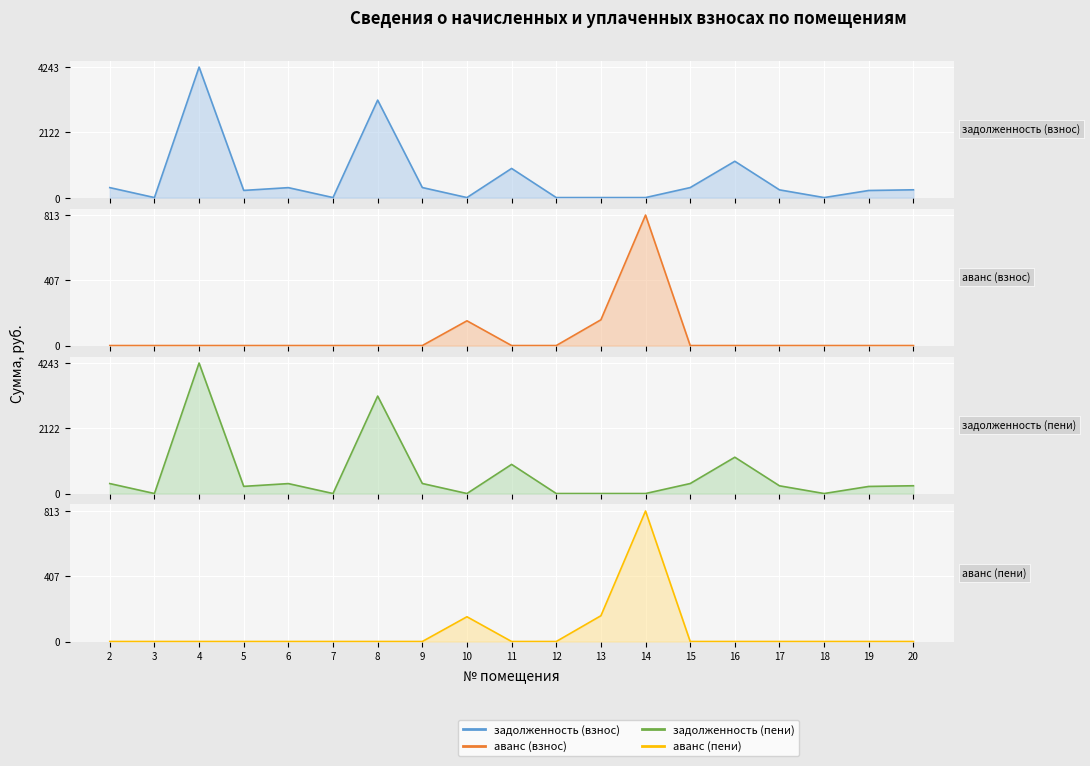

Which series has the largest range (max minus min)?

задолженность (взнос)